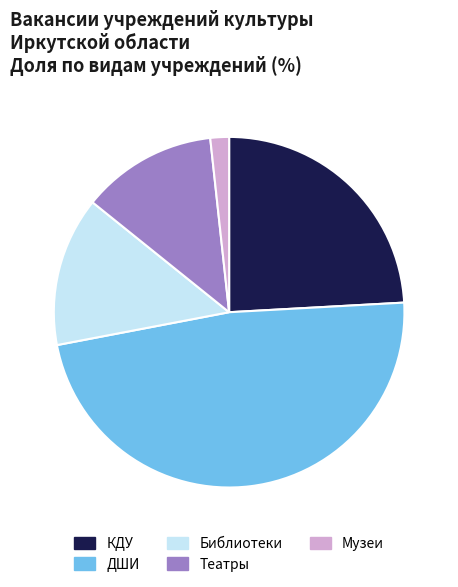

Is there any slice that represents more than half of the pie?

No